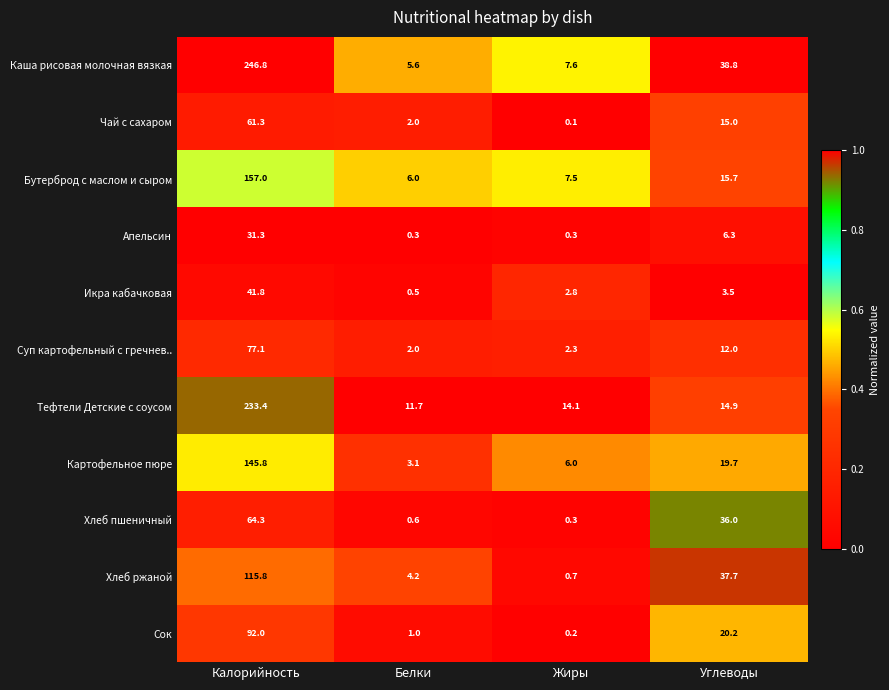

Which series has the widest spread of values?

Каша рисовая молочная вязкая